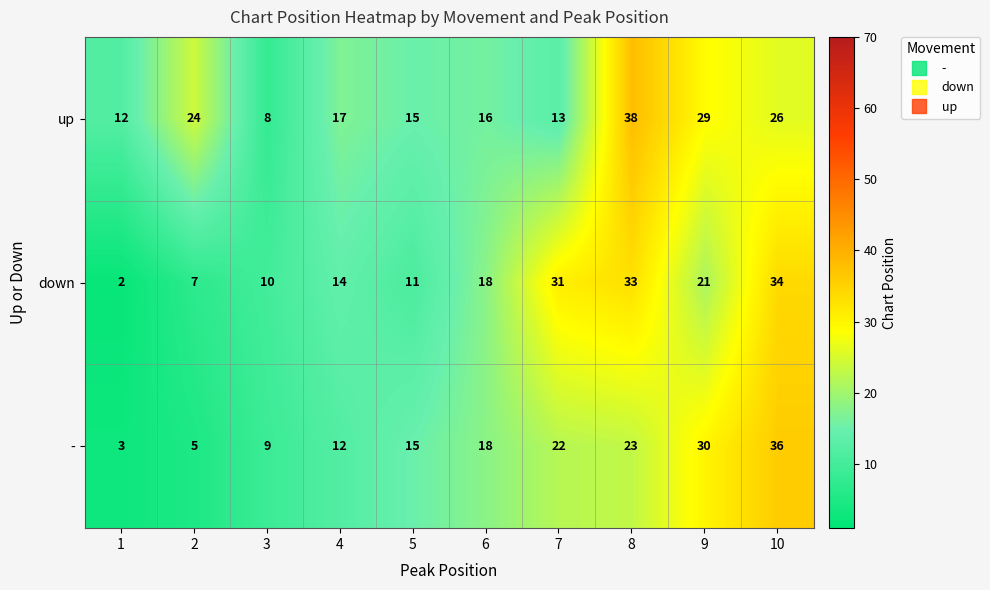

True or false: - has a value of 30 at 9.

True